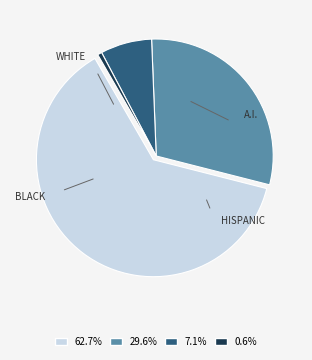

Count the number of slices in the pie.

4